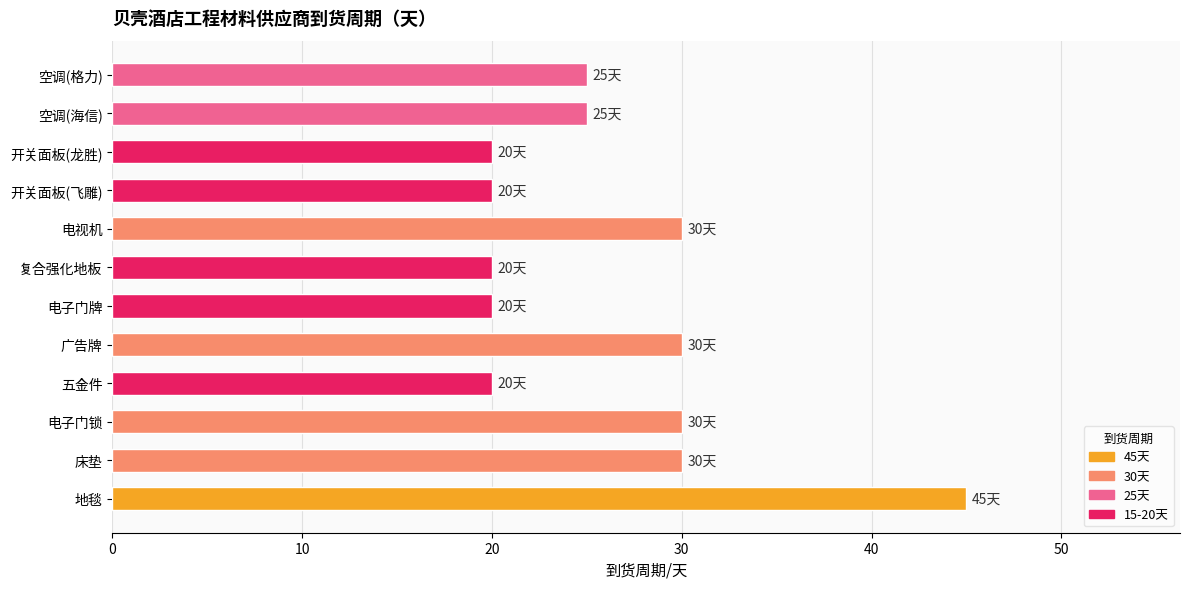

What is the average value?

26